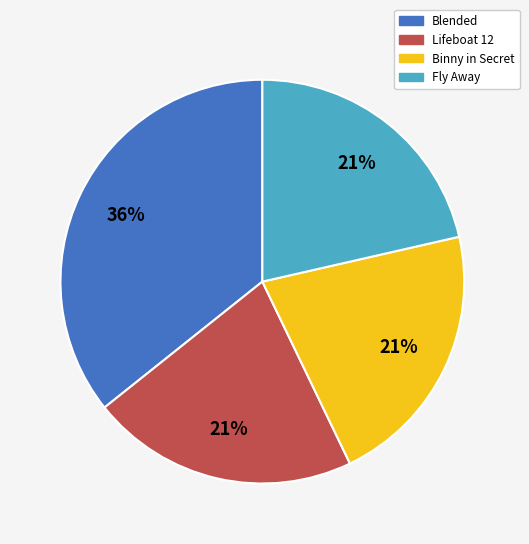

To the nearest percent, what is the average slice percentage?

25%